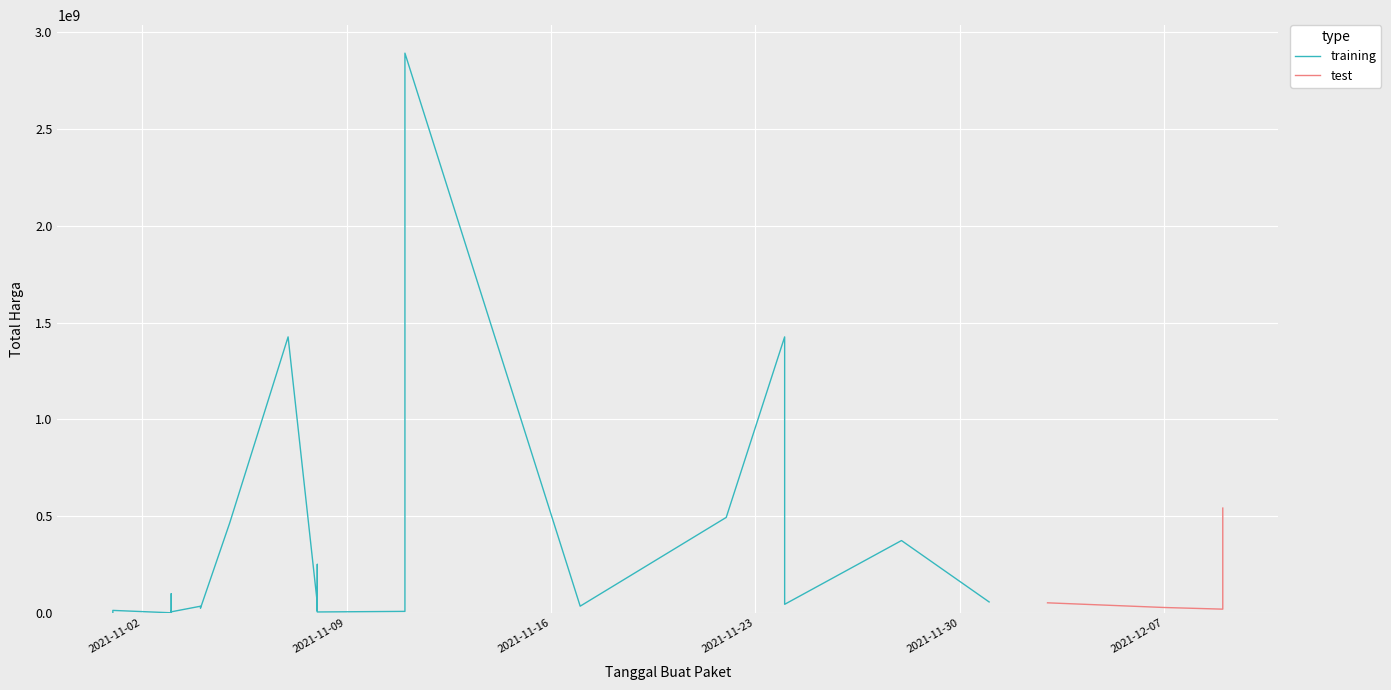

Reading left to right, extract all data points from this chart.

total_harga: 333600	12453900	78000	98772570	2772000	265000	4672200	182000	8742500	5129000	34000000	32441200	23653000	464002100	1425867900	49730040	15513960	9180000	250350000	4350000	7401240	39440000	2892122000	34292000	493000000	1425867900	477600000	43859200	373404000	56152800	51601000	27412000	18900000	541071000
kode_paket: 464	675	5449	5997	6214	6246	6300	6350	6397	6503	8530	8646	8601	13652	16823	17509	17283	17272	17238	17580	27891	28271	28425	40112	55826	70453	67279	73894	91101	103541	117783	128516	137876	139817